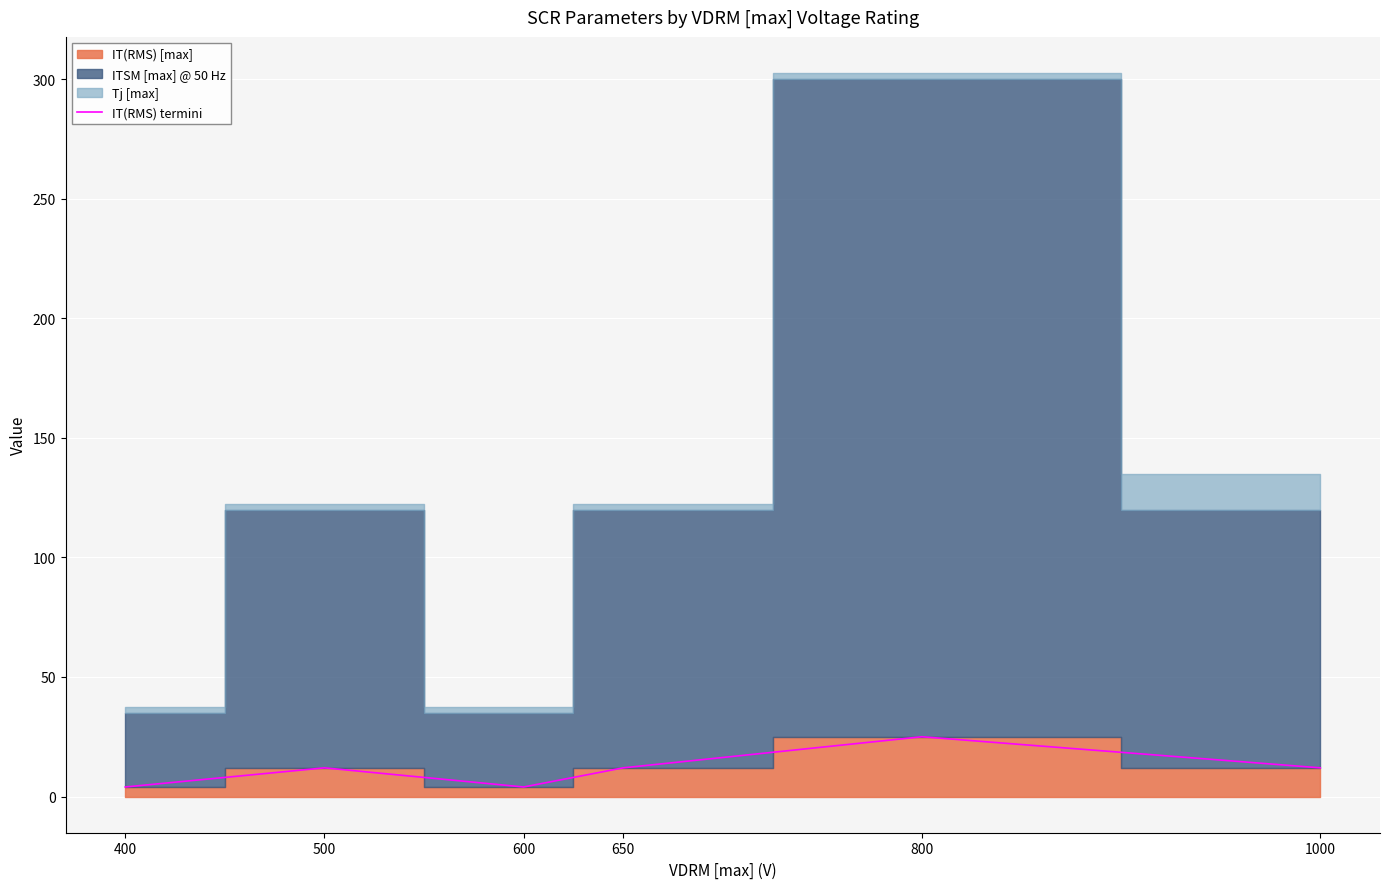

Which category has the lowest value across all series?

400